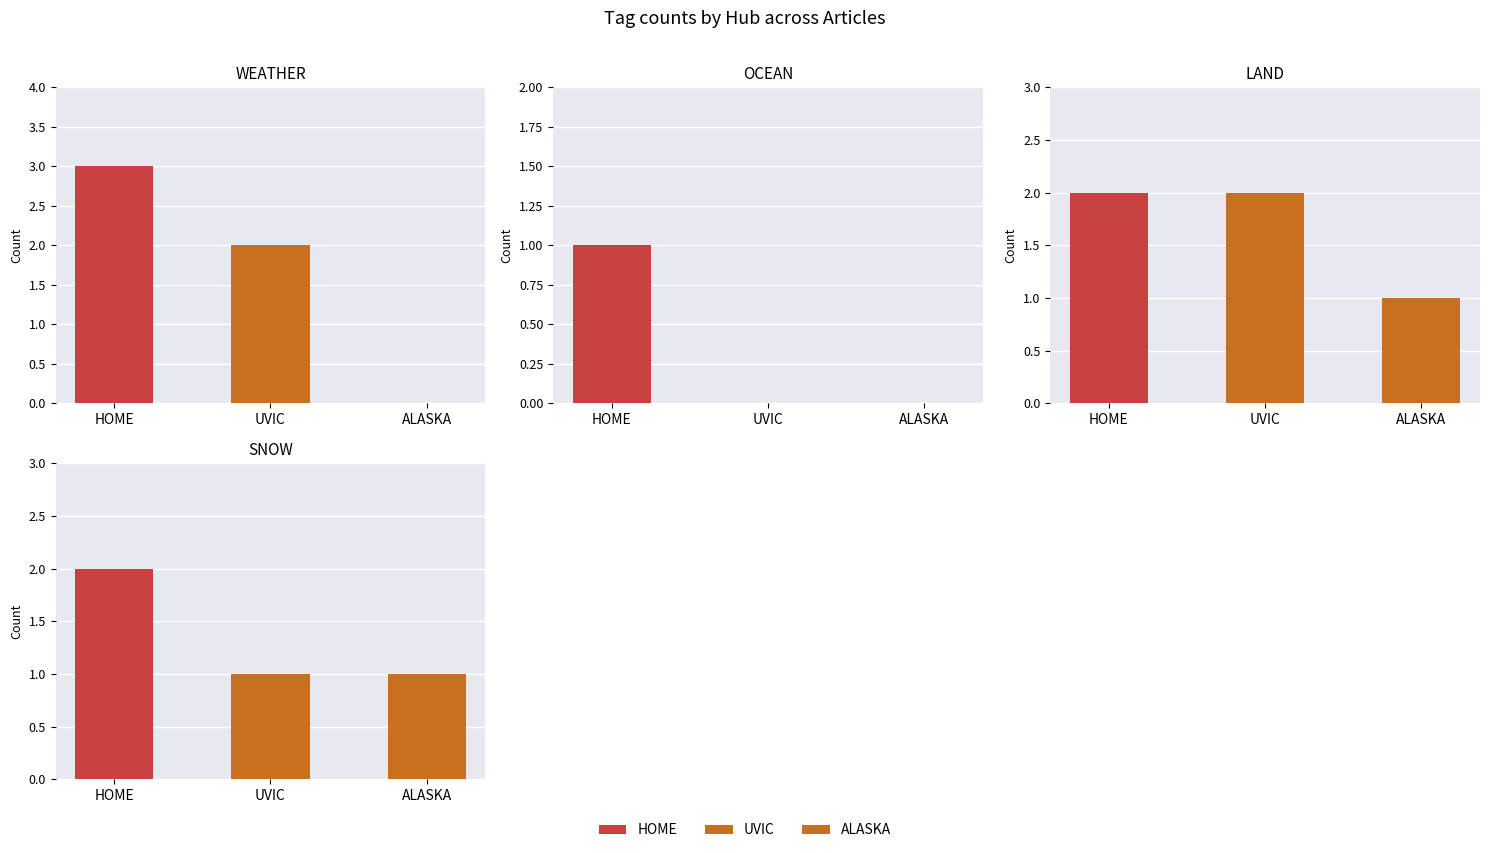

The value of LAND at ALASKA is 2. True or false?

False